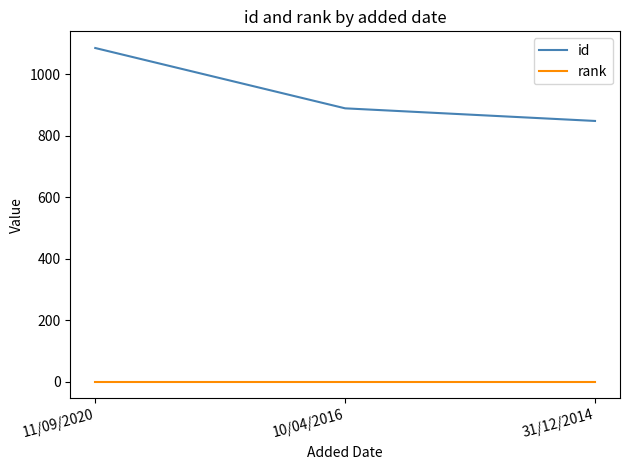

How many lines are shown in the chart?

2